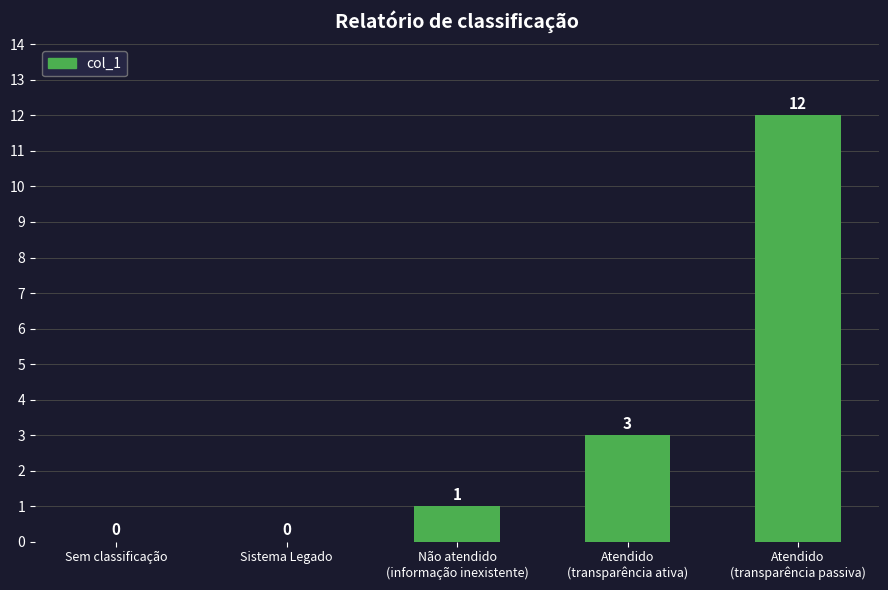

Where is the data nearest to the value 6?

Atendido
(transparência ativa)